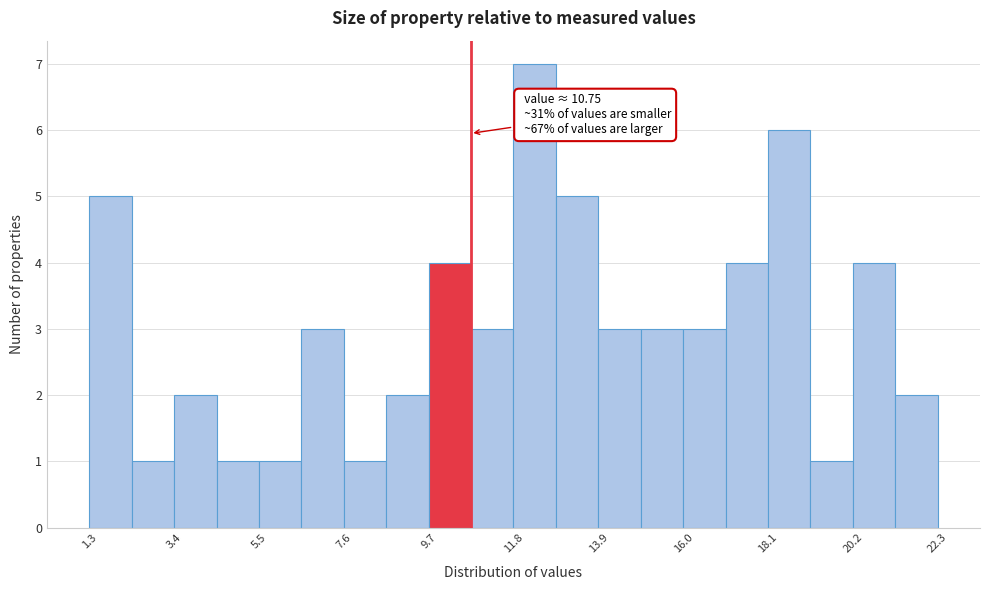

Read against the x-axis, roughly where is the centre of the tallest bar?

12.5